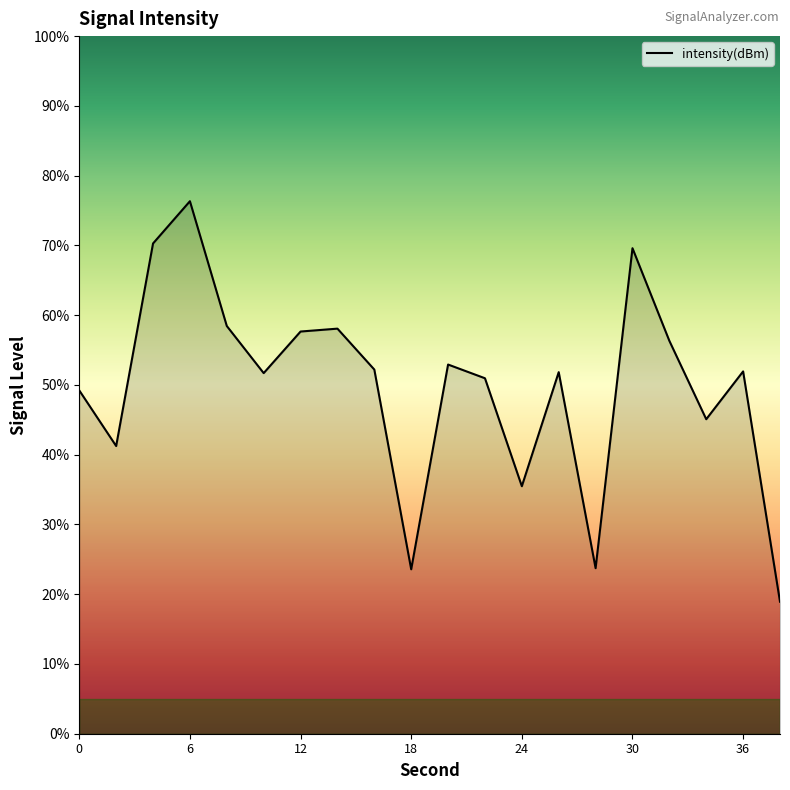

What is the minimum value shown in the chart?

18.9